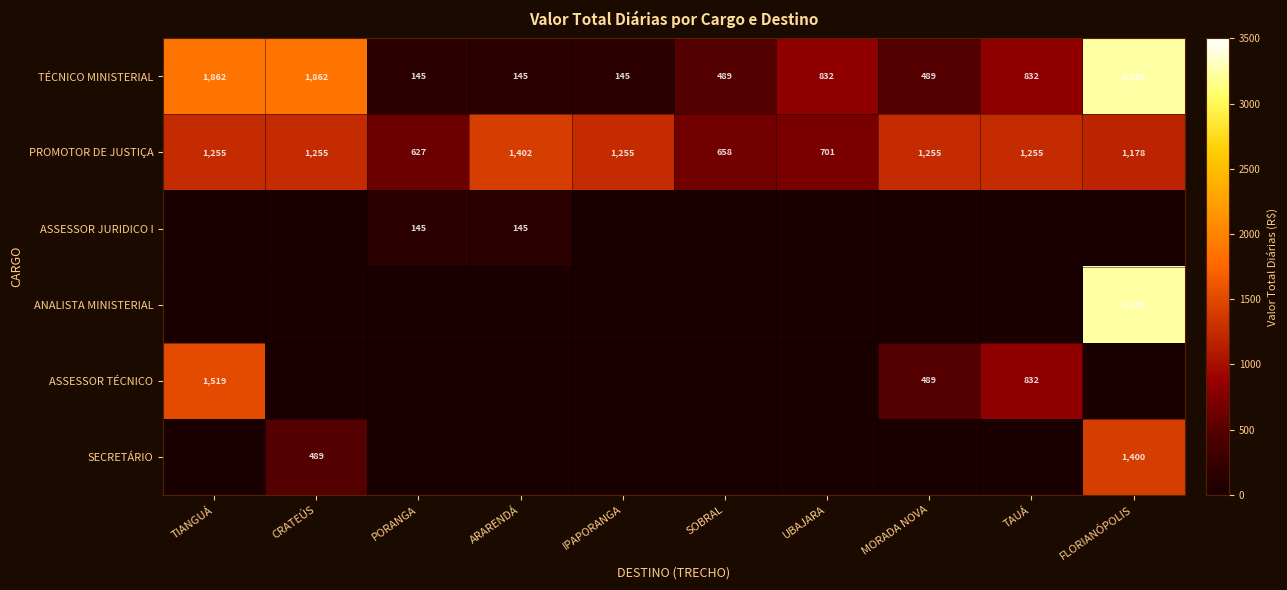

What is the difference between the maximum and minimum values in the PROMOTOR DE JUSTIÇA series?

775